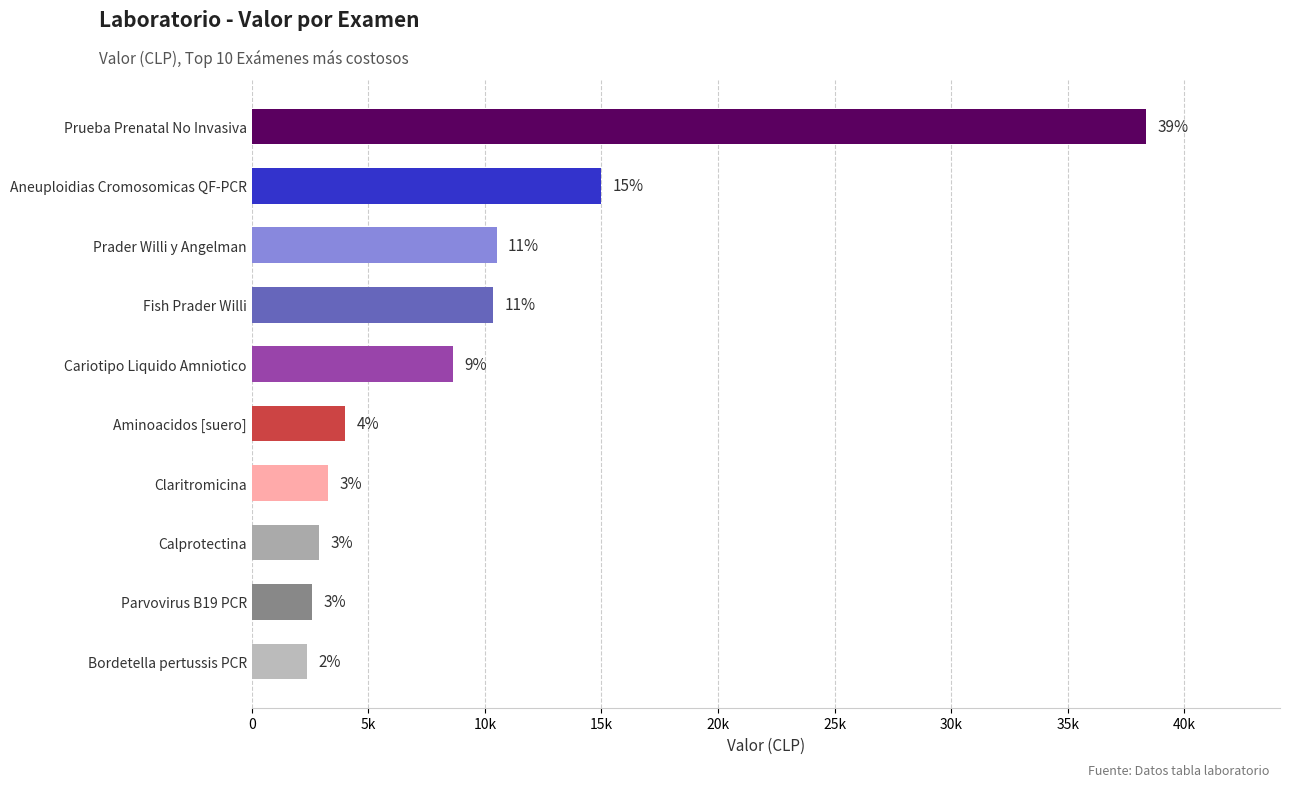

What is the smallest value displayed?

2374